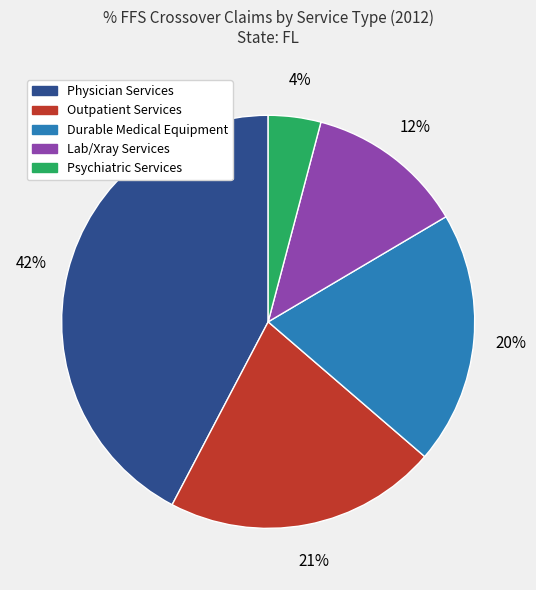

To the nearest percent, what portion does Lab/Xray Services represent?

12%